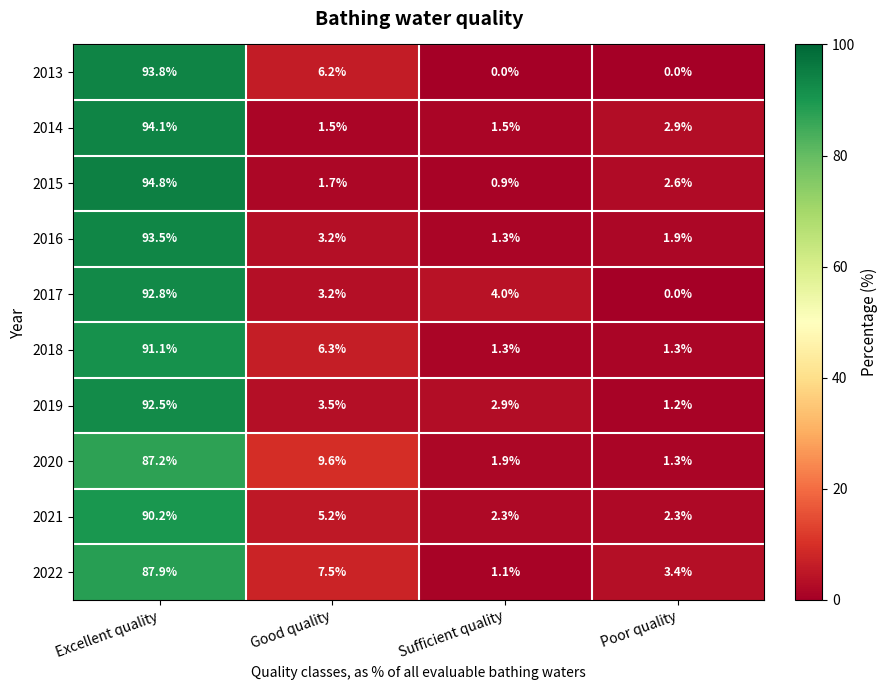

What is the difference between the second highest and second lowest values in the 2019 series?

0.6